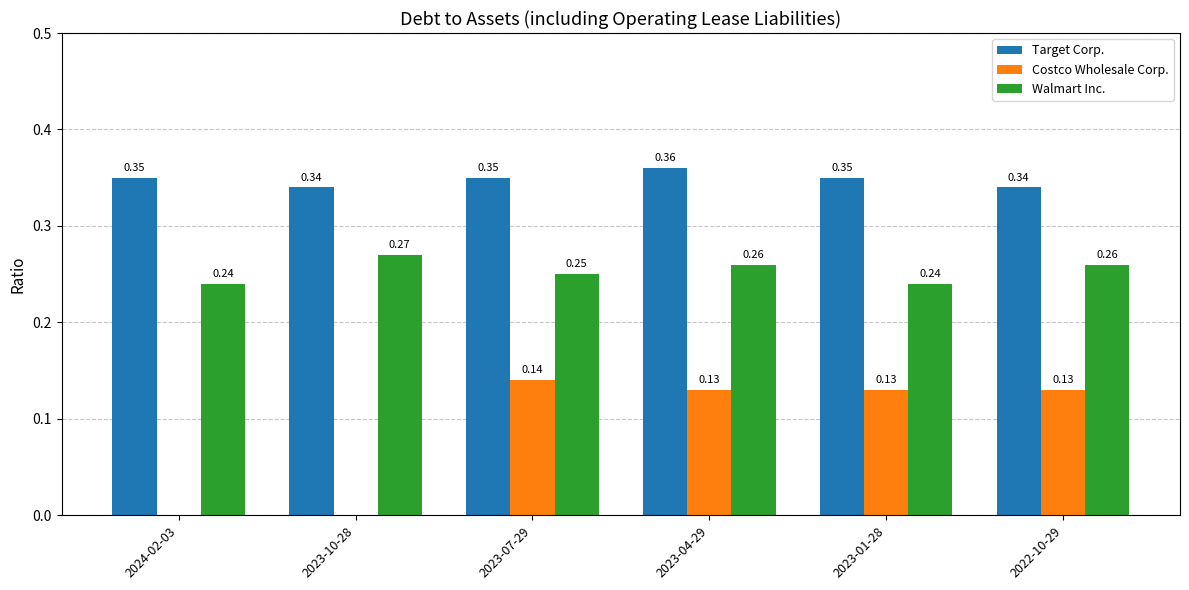

Between 2023-10-28 and 2022-10-29, which series saw the biggest shift?

Costco Wholesale Corp.